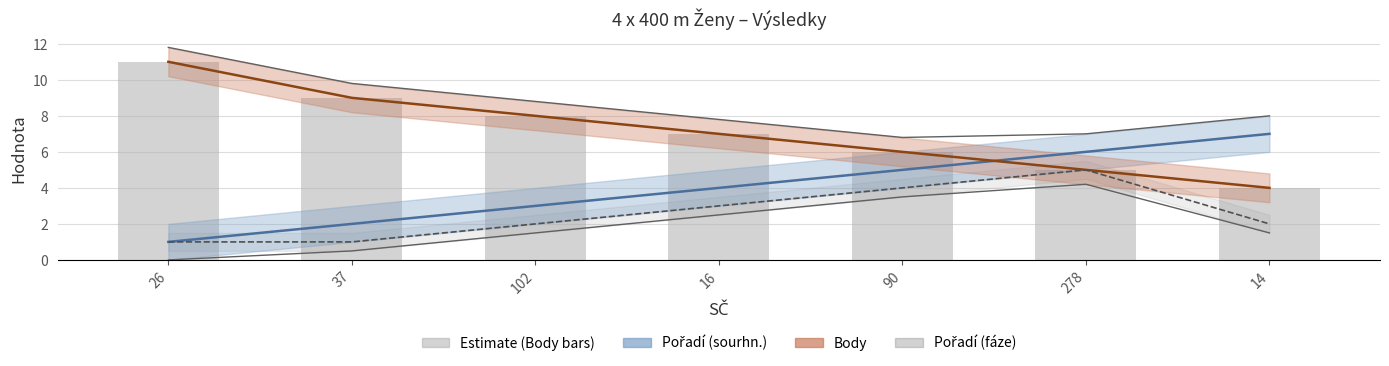

How many categories are shown in the chart?

7